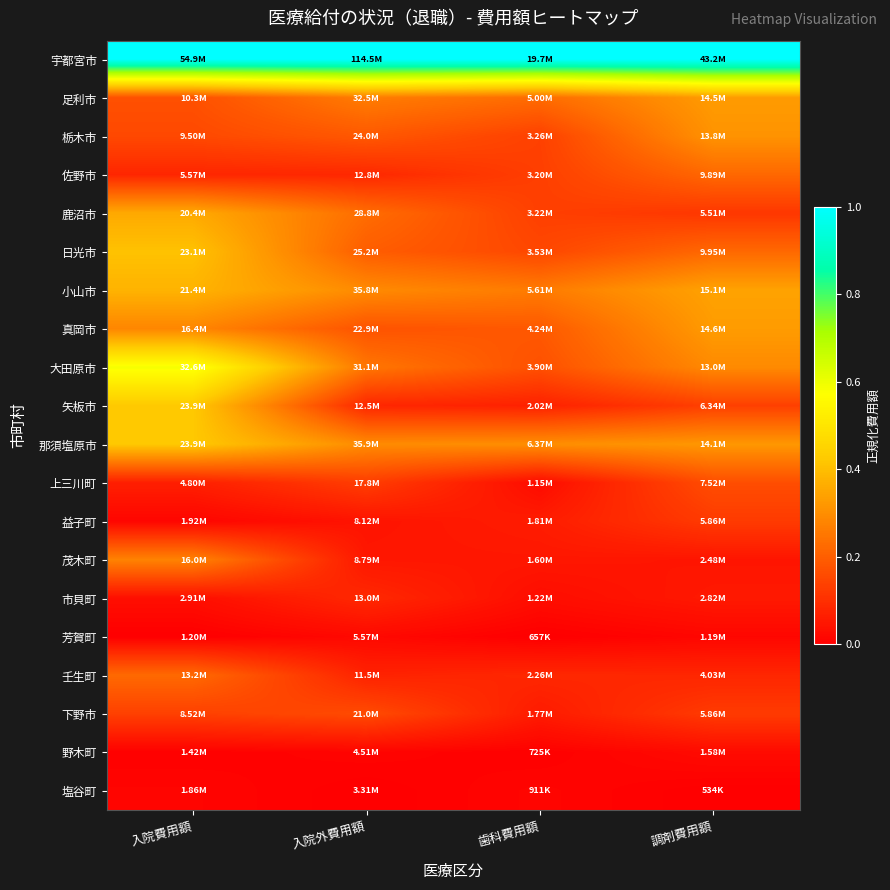

What is the total value across all series at 歯科費用額?

3.1